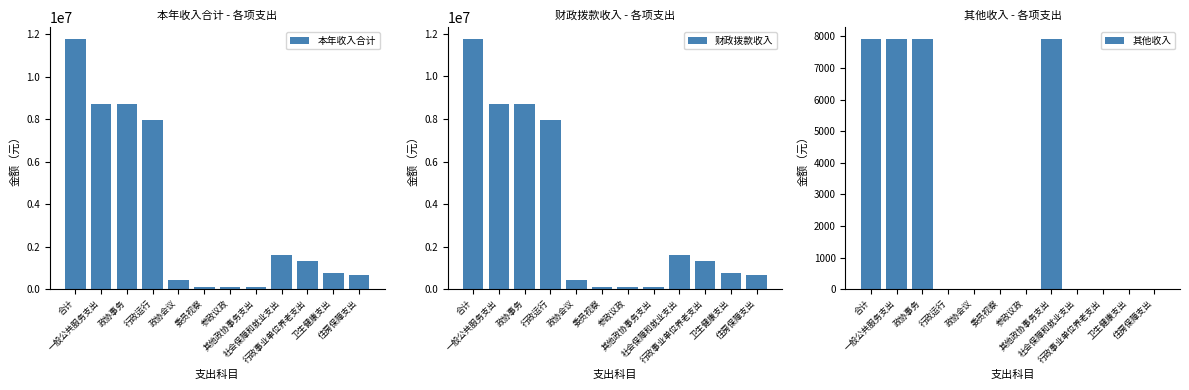

Between 行政运行 and 政协会议, which series saw the biggest shift?

本年收入合计